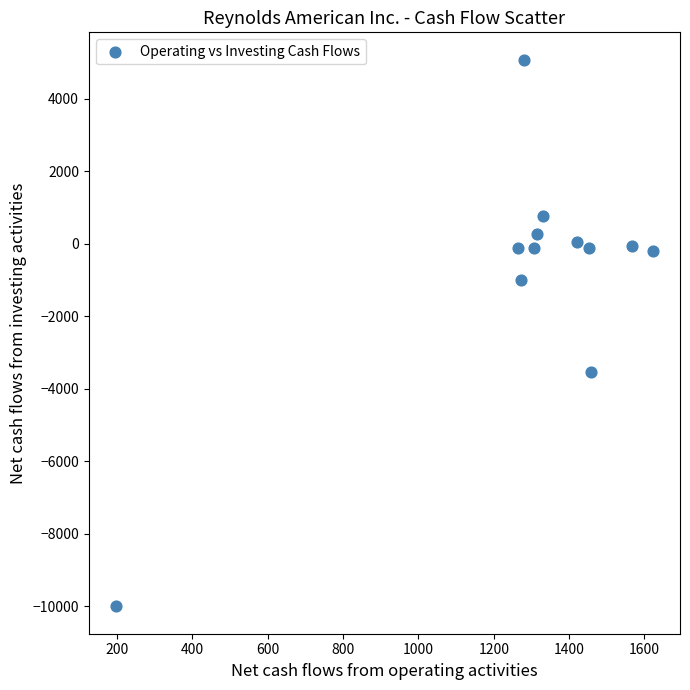

What Y value in the scatter plot is closest to -2463?

-3531